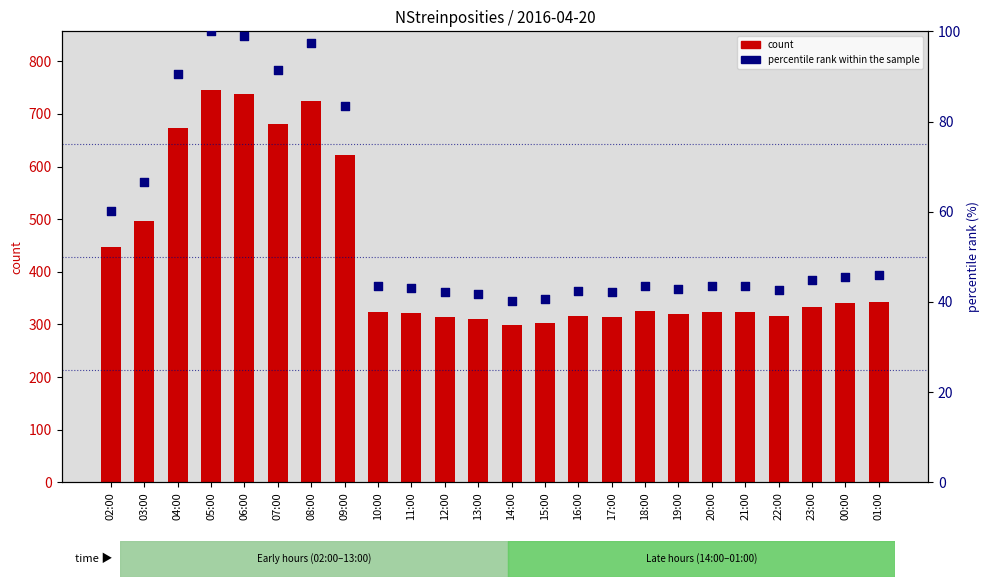

Which series has the widest spread of Y values?

count